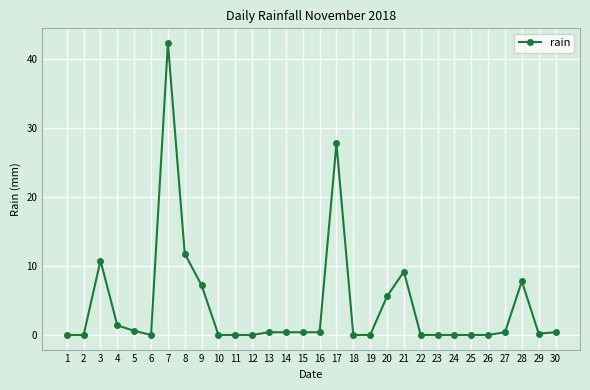

True or false: the data has more than 2 interior local peaks.

True